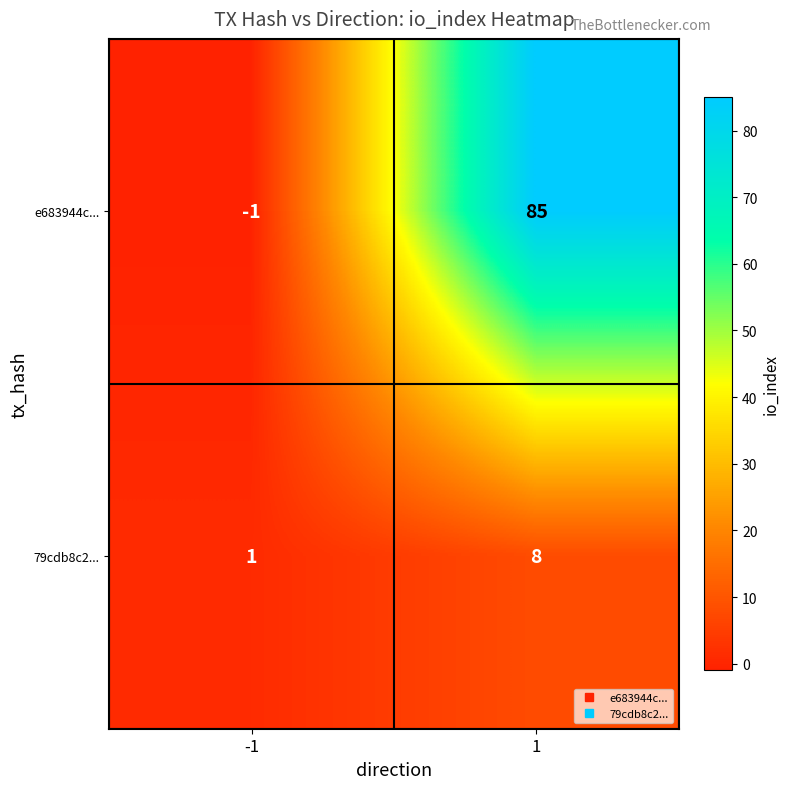

Reading left to right, transcribe all the data shown in this chart.

e683944c...: -1	85
79cdb8c2...: 1	8